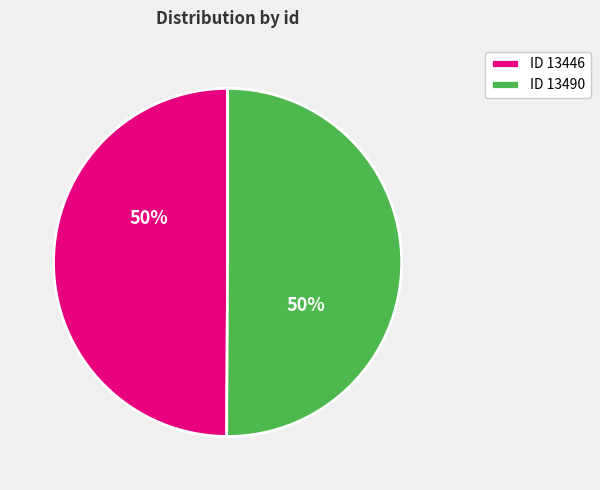

Approximately how many times larger is the value at ID 13446 compared to ID 13490?

1.0